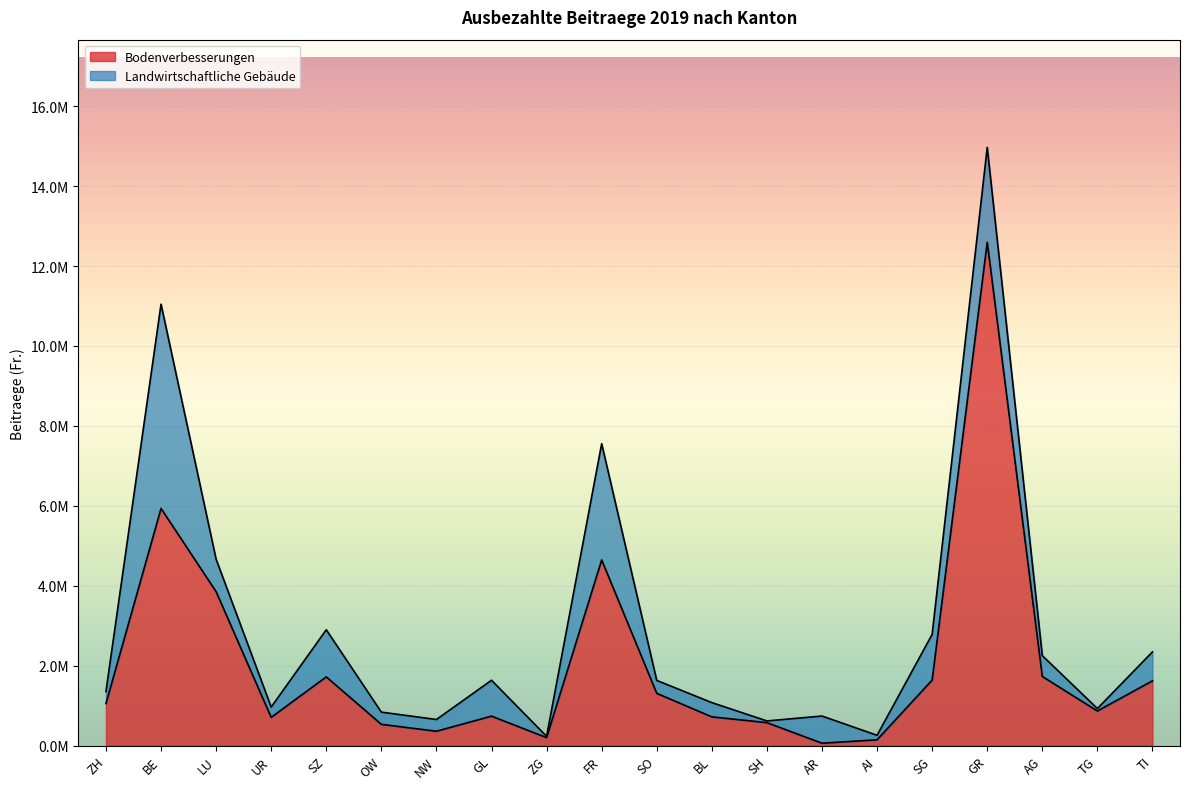

Rank the categories by value from lowest to highest.

AR, AI, ZG, NW, OW, SH, UR, BL, GL, TG, ZH, SO, TI, SG, SZ, AG, LU, FR, BE, GR